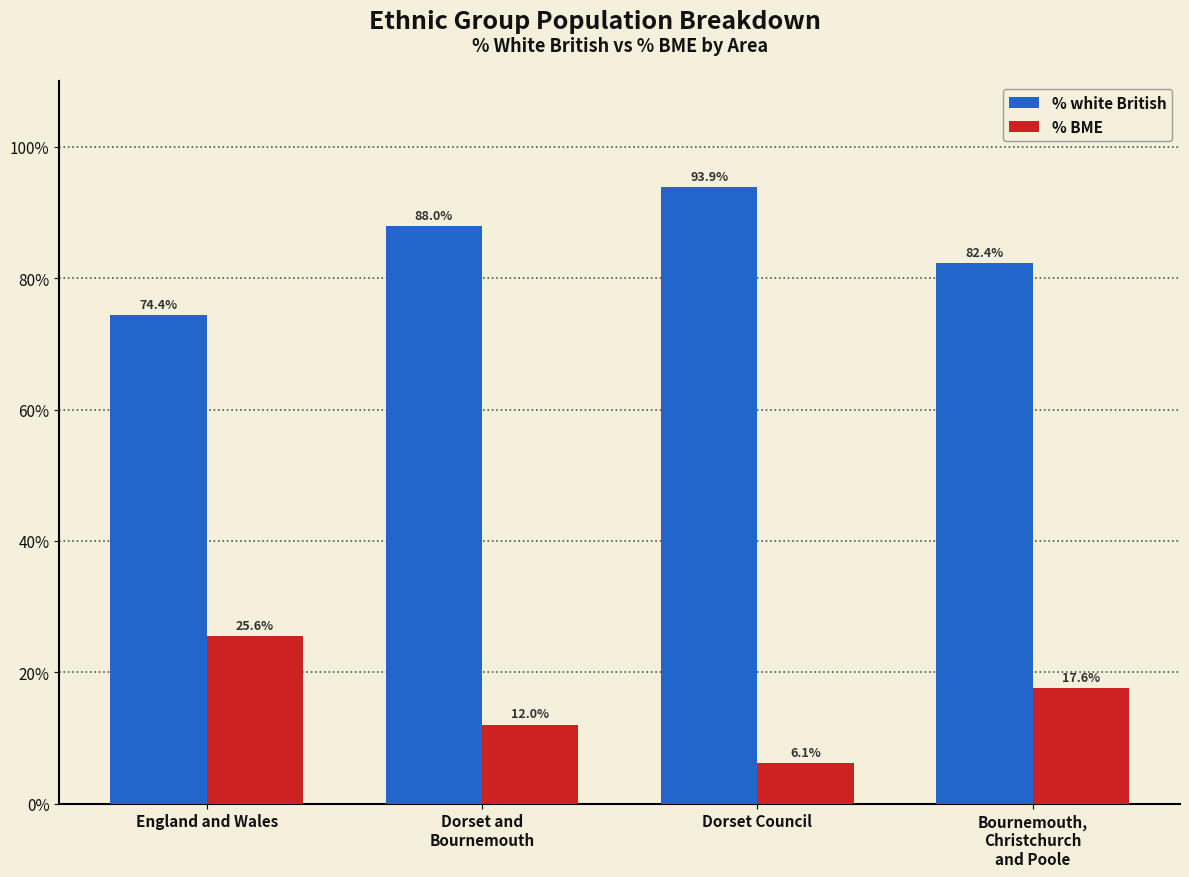

What is the value of the % white British bar at the 4th from the left?

82.4